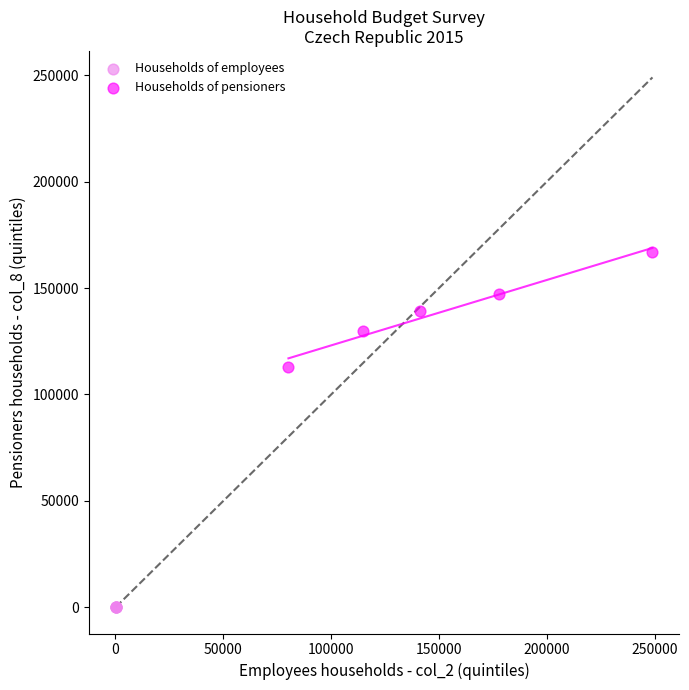

Which series reaches the minimum Y coordinate?

Households of employees